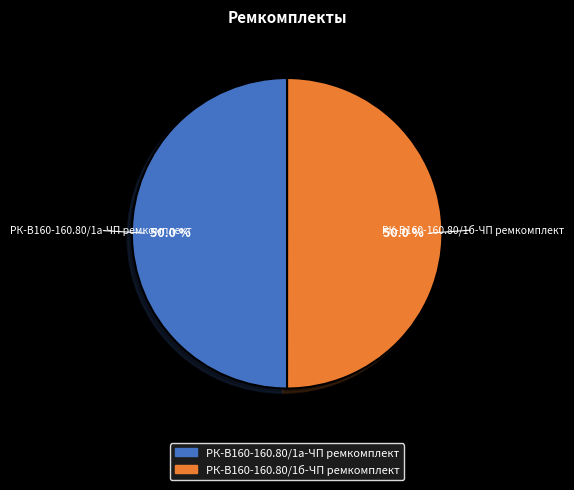

Do РК-В160-160.80/1б-ЧП ремкомплект and РК-В160-160.80/1а-ЧП ремкомплект together represent more than half of the pie?

Yes